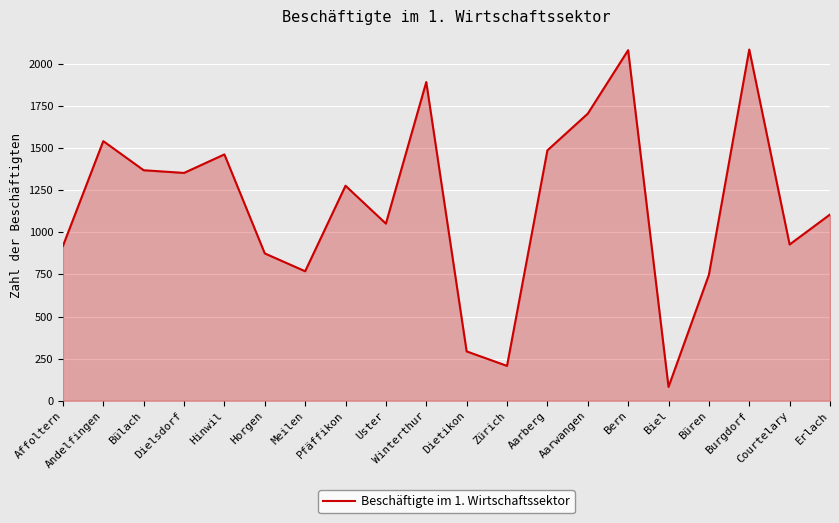

What is the difference between the maximum and second lowest values?

1879